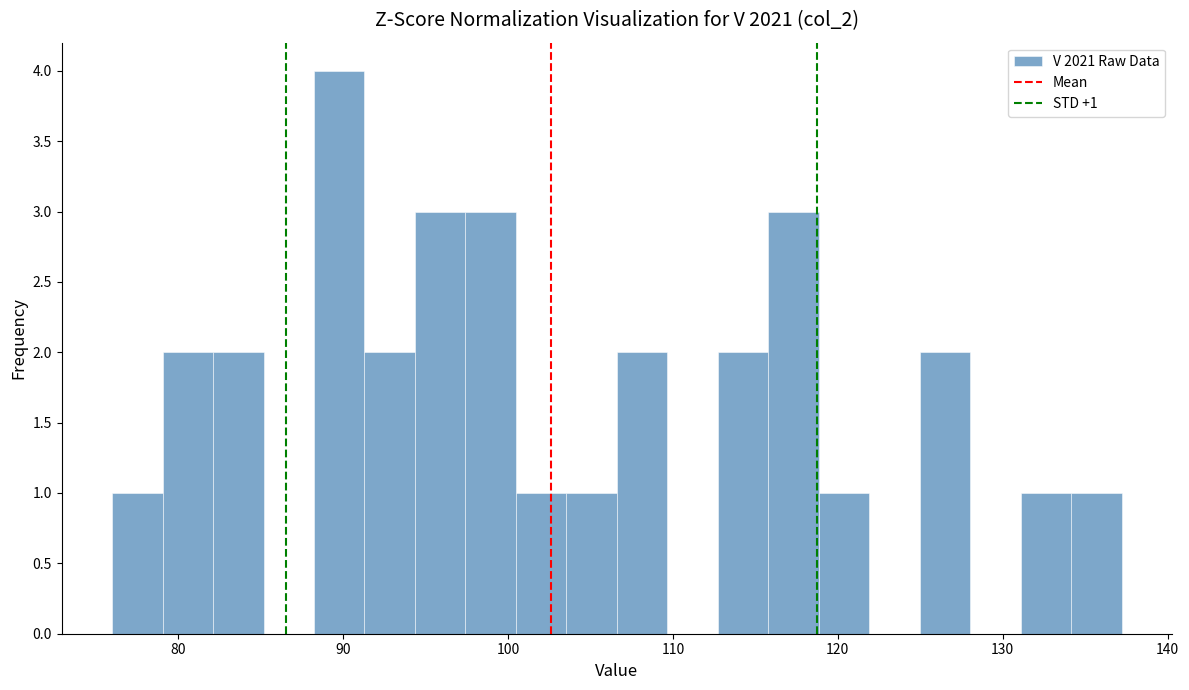

Read against the x-axis, roughly where is the centre of the tallest bar?

90